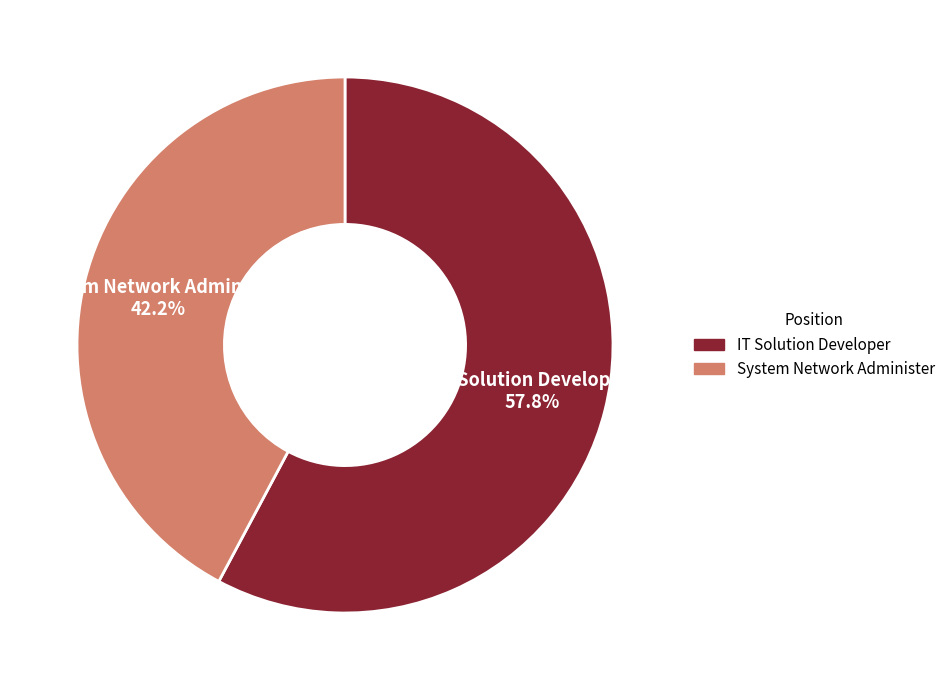

To the nearest percent, what is the combined percentage of IT Solution Developer and System Network Administer?

100%